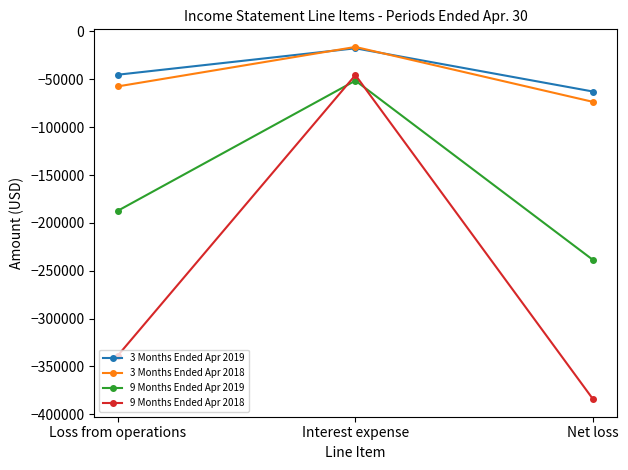

What position from the right is Loss from operations?

3